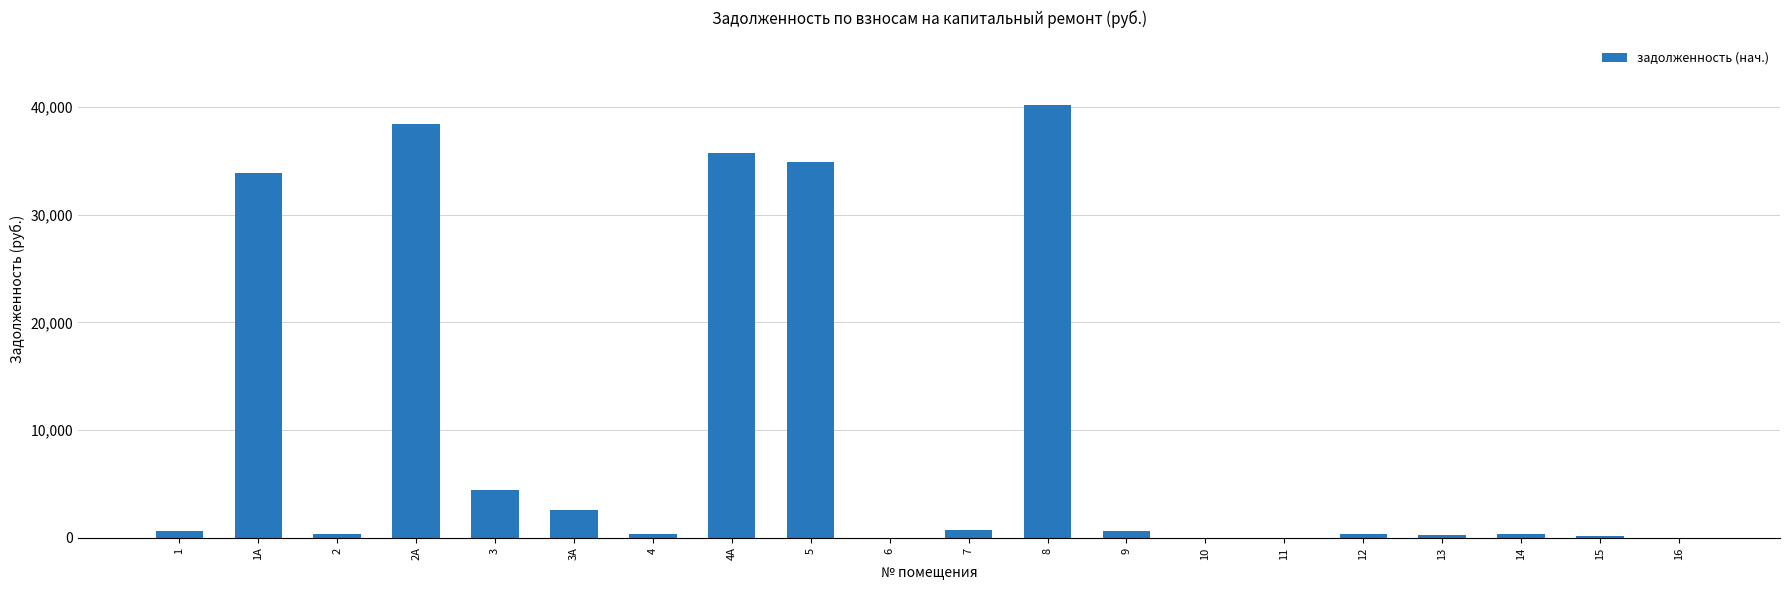

Is it true that the value at 6 is 0.0?

True